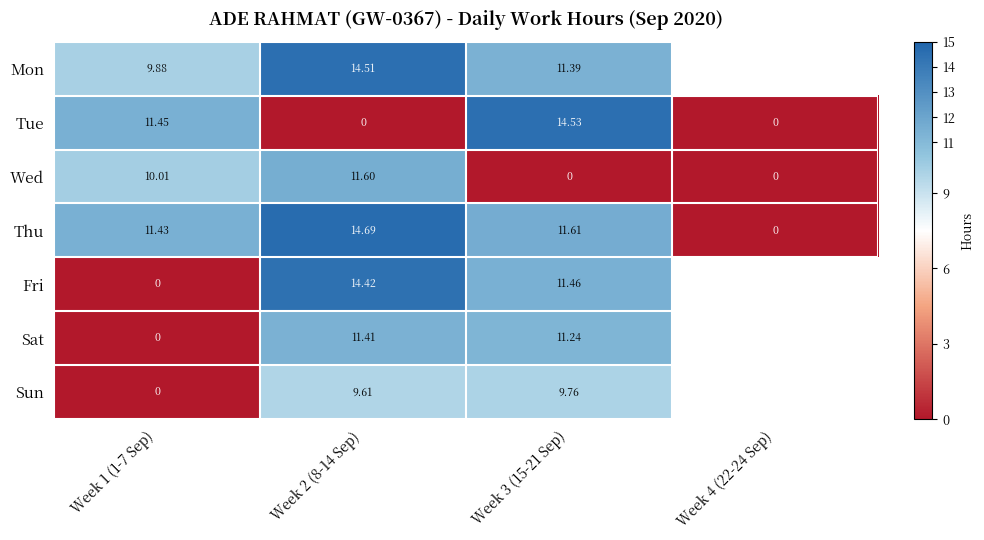

Rank the series at Week 2 (8-14 Sep) from lowest to highest value.

Tue, Sun, Sat, Wed, Fri, Mon, Thu